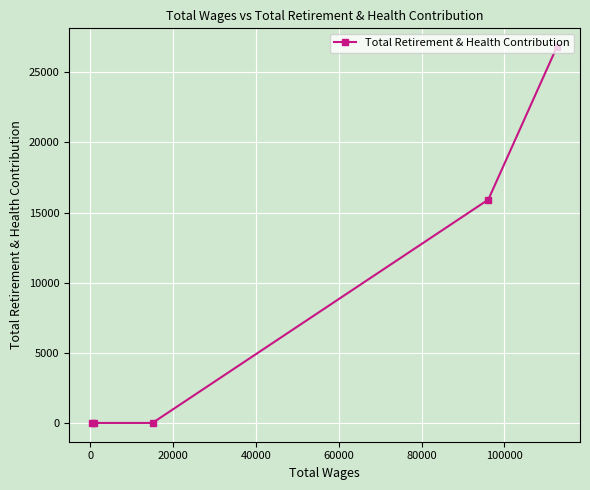

Count the number of values greater than 0.

2